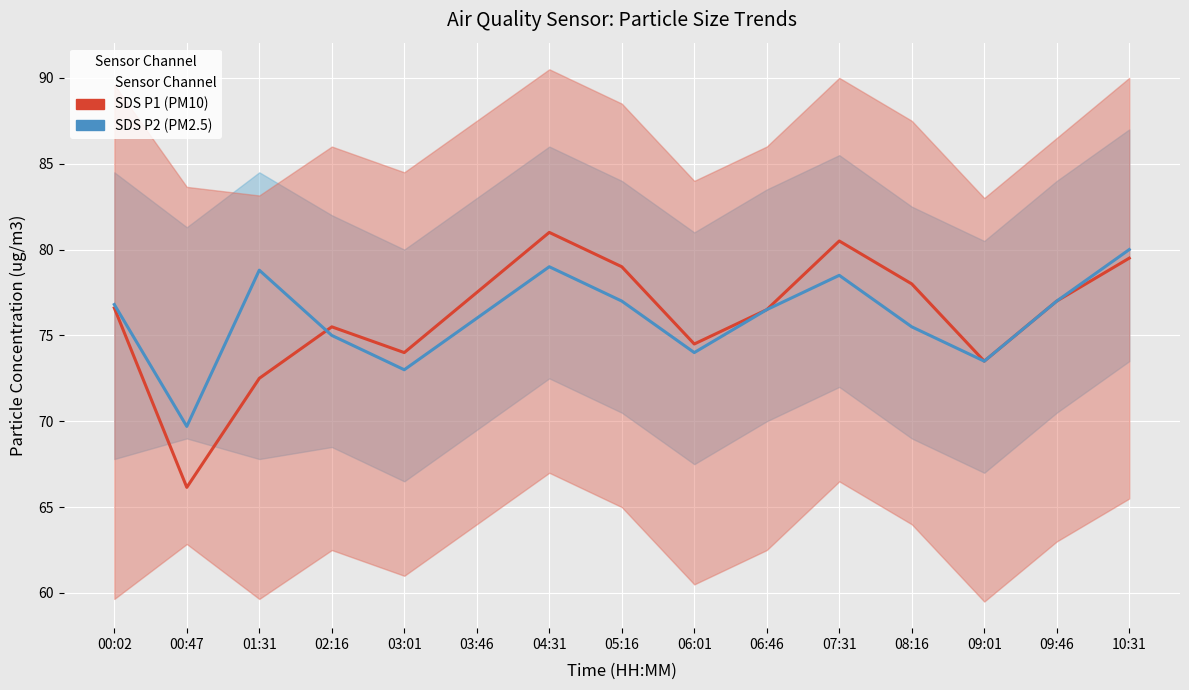

The SDS P1 (PM10) series shows 76.6 at 00:02. True or false?

True